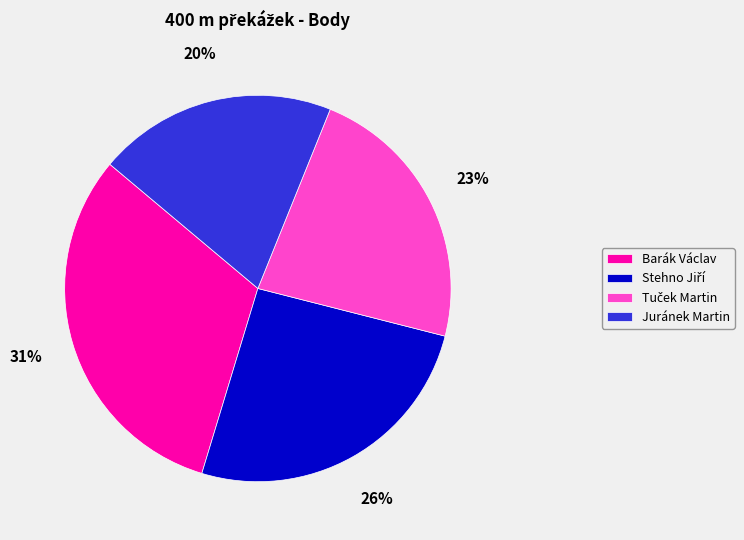

To the nearest percent, what portion does Barák Václav represent?

31%